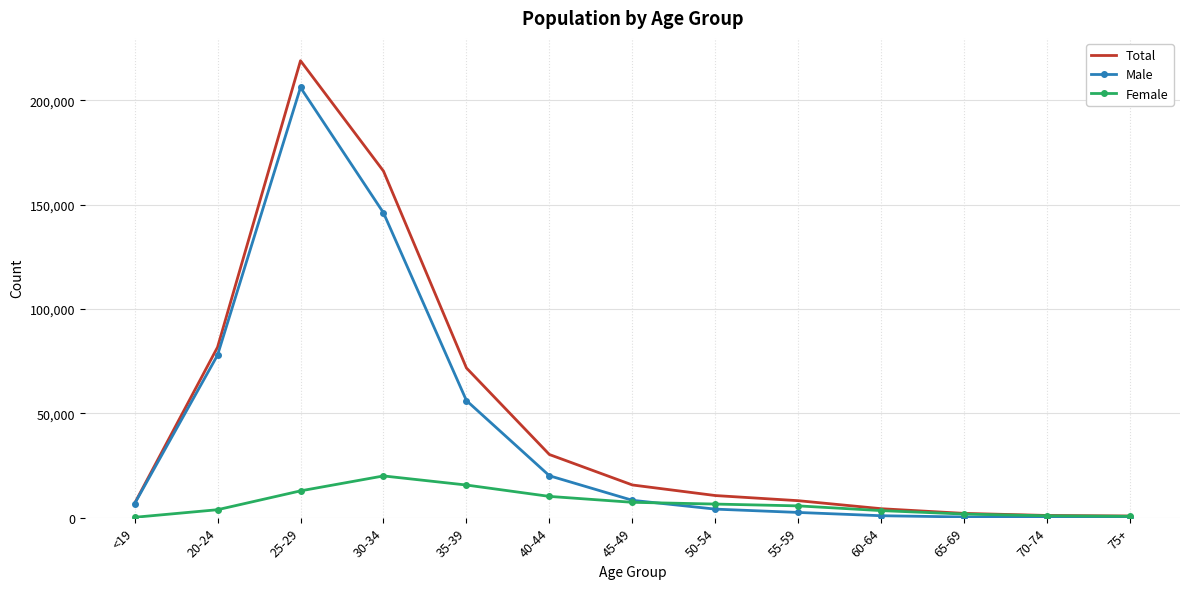

At which category is the sum across all series the highest?

25-29